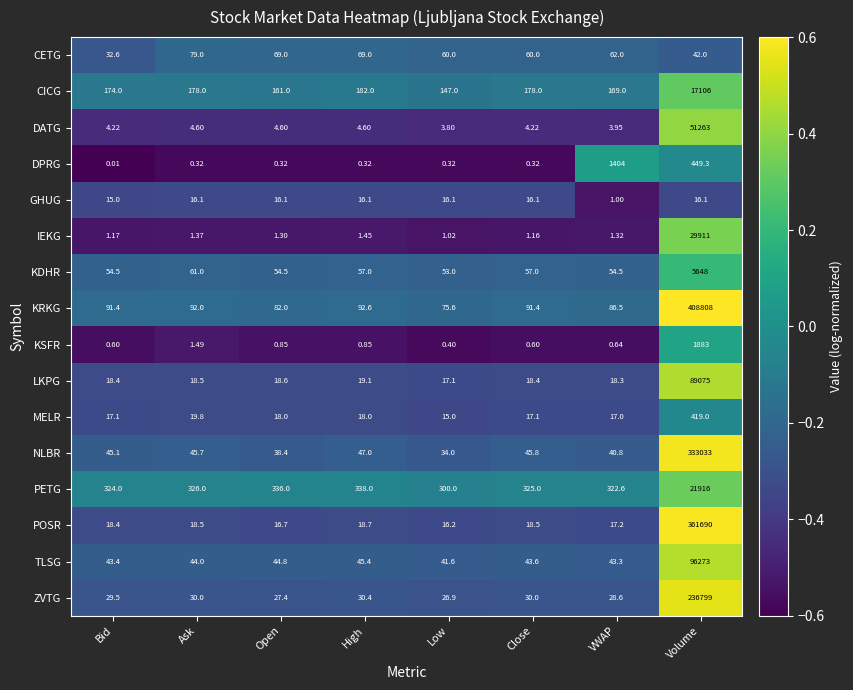

How many series are shown in this chart?

16